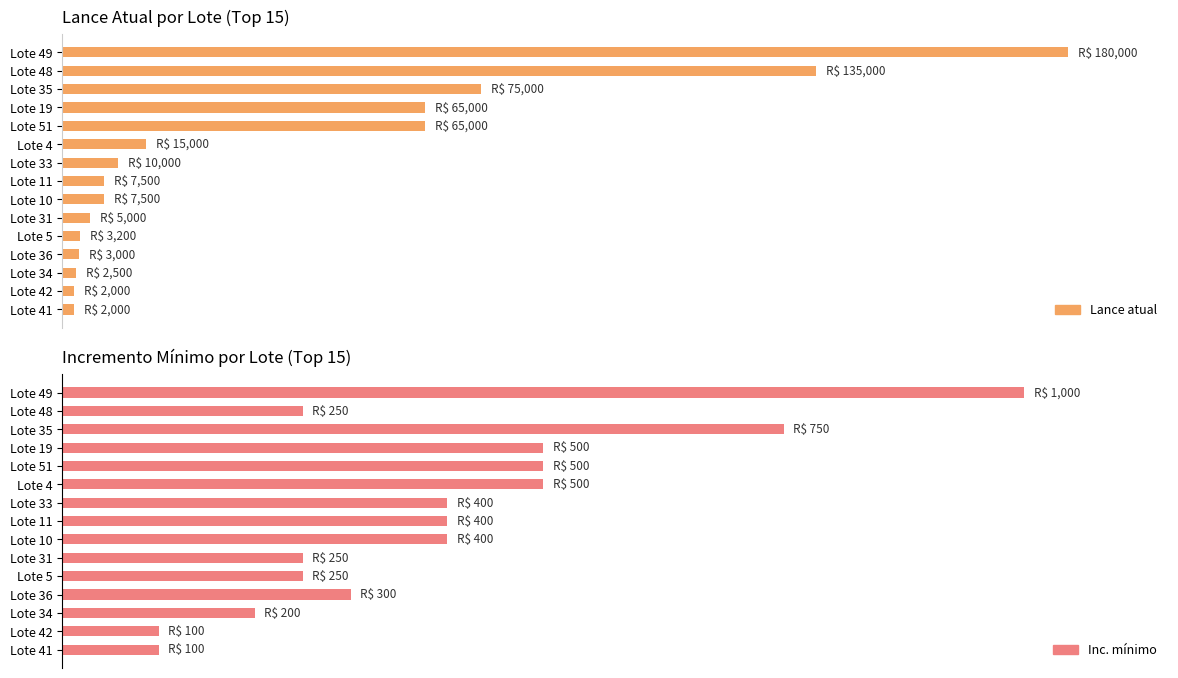

How many data points in Lance atual are above 7500?

7